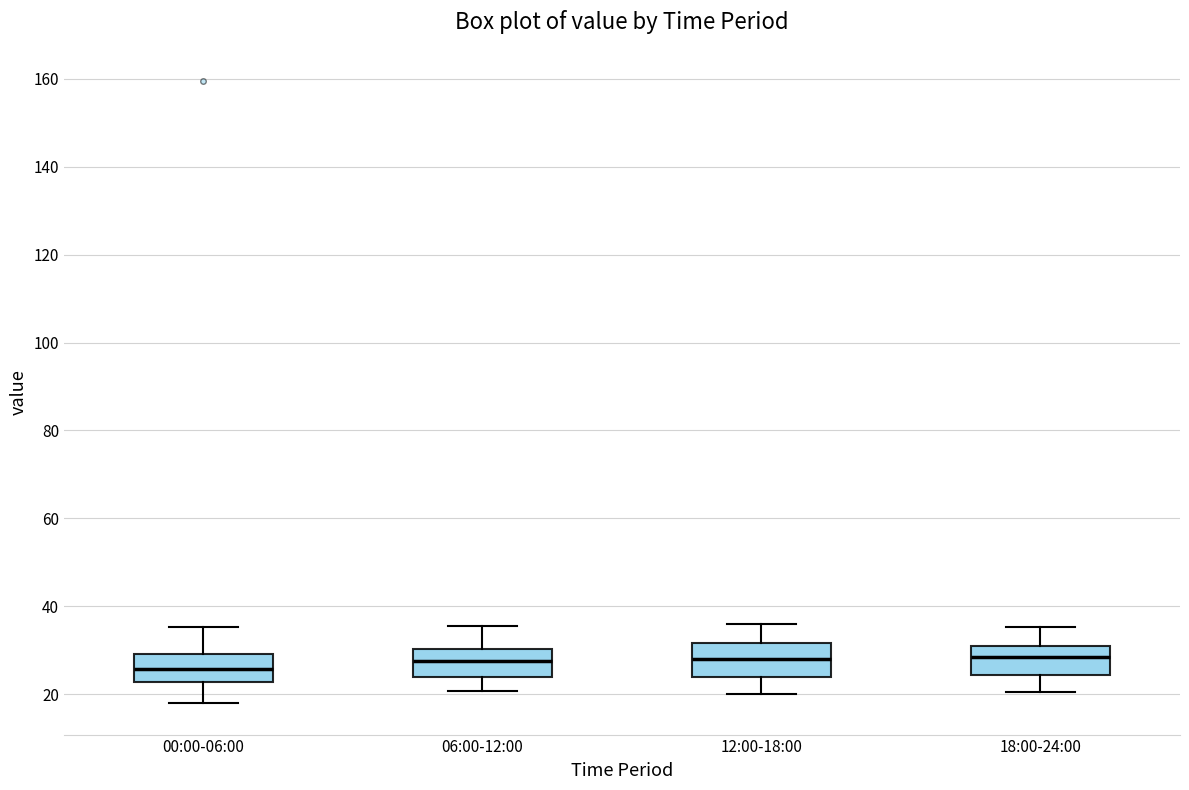

Reading left to right, transcribe this box plot: for each box, give where its median line is, the range the box spans, and where its two whiskers end, as read against the y-axis. The values are not printed on the chart, so give them approximately, as read against the axis.

00:00-06:00: median 26, box 22 to 30, whiskers 18 to 36
06:00-12:00: median 28, box 24 to 30, whiskers 20 to 36
12:00-18:00: median 28, box 24 to 32, whiskers 20 to 36
18:00-24:00: median 28, box 24 to 32, whiskers 20 to 36